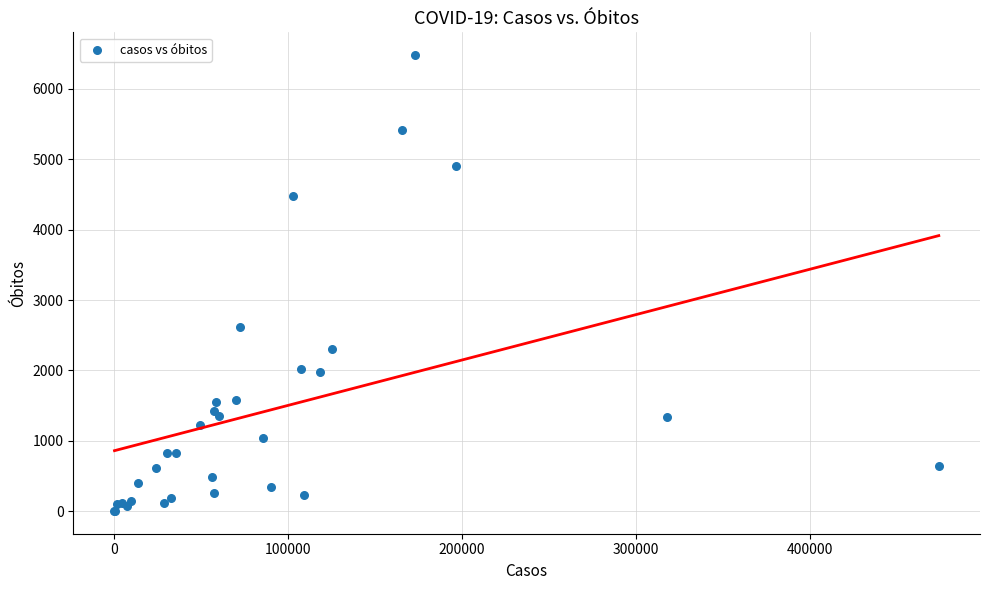

What Y value in the scatter plot is closest to 3242?

2614